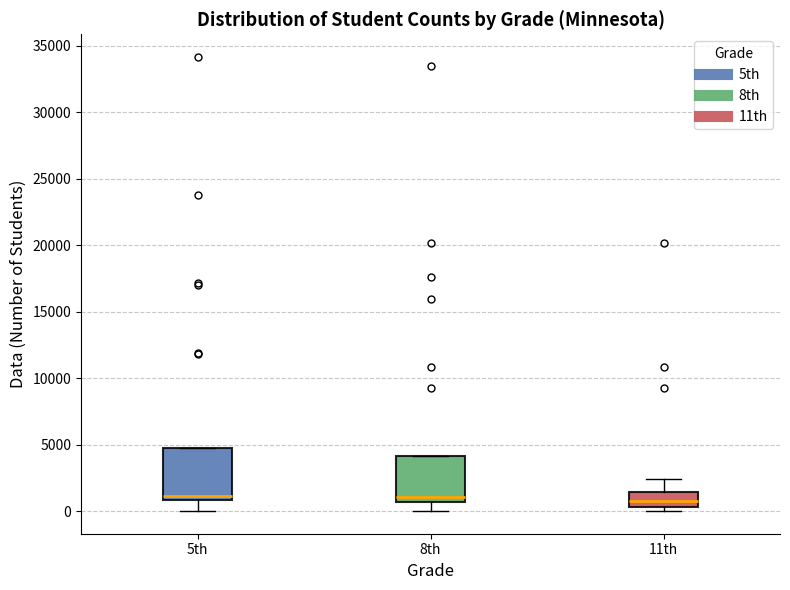

Where is the upper edge of the box for 5th on the y-axis? The values are not printed on the chart, so give them approximately, as read against the axis.

5000